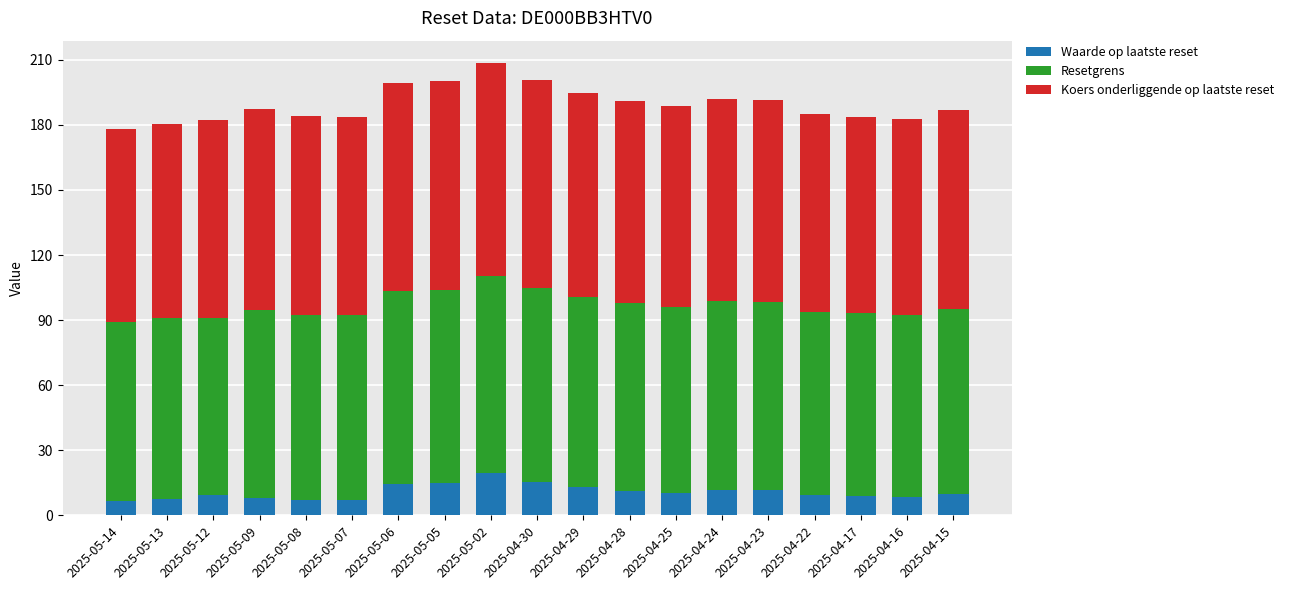

What is the highest value of the Waarde op laatste reset series?

19.4